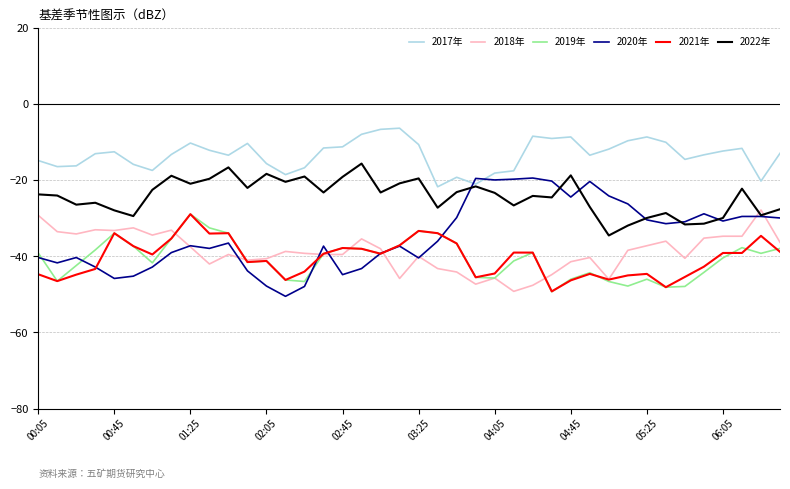

What is the greatest value displayed?

-6.3